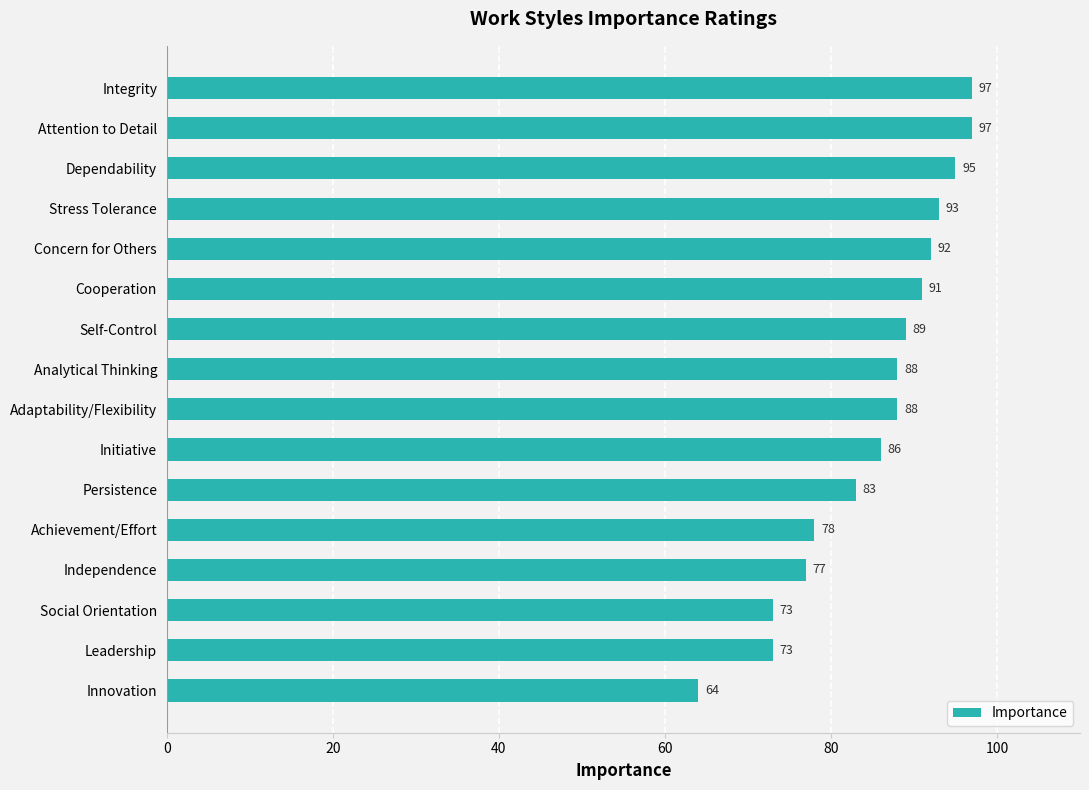

What is the ratio of the value at Initiative to the value at Stress Tolerance?

0.9